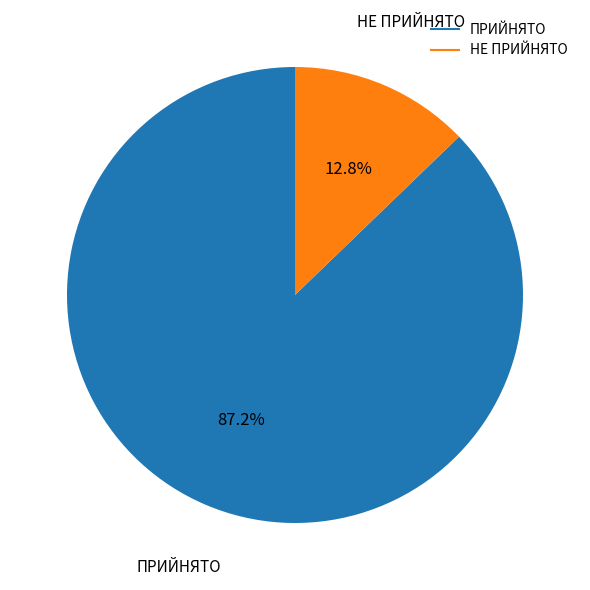

What percentage is the ПРИЙНЯТО slice, to the nearest percent?

87%